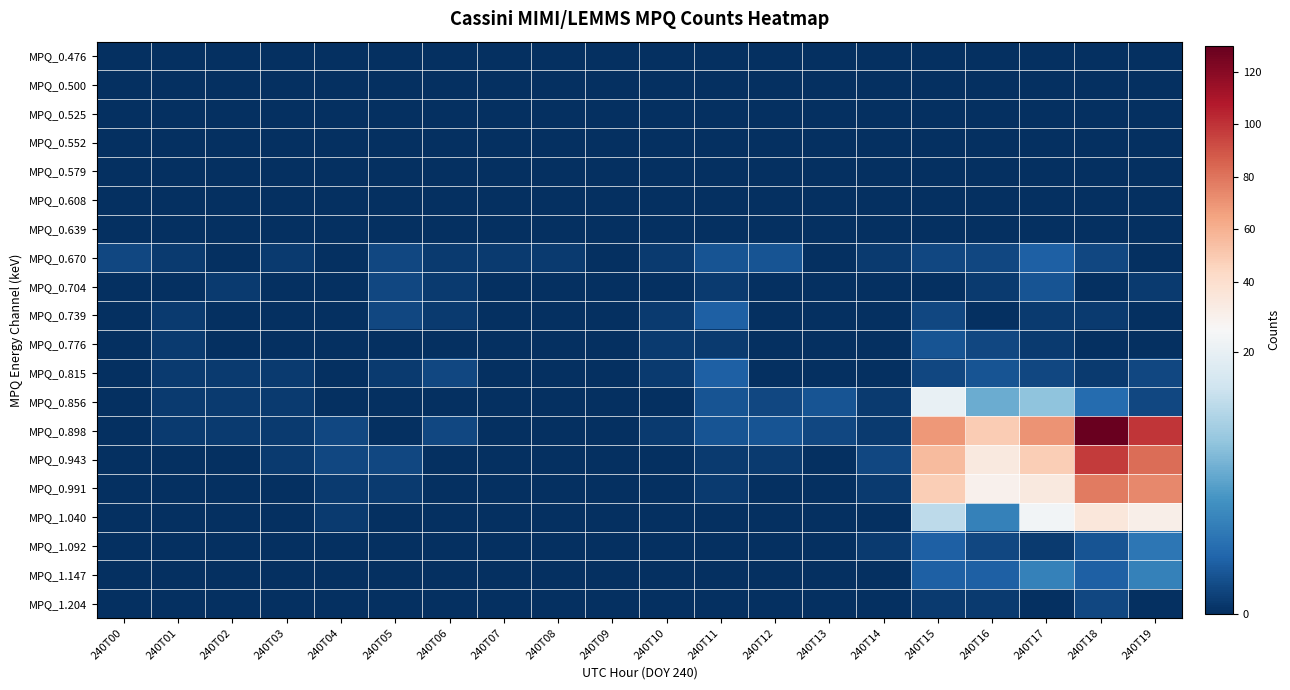

What is the total value across all series at 240T01?

6